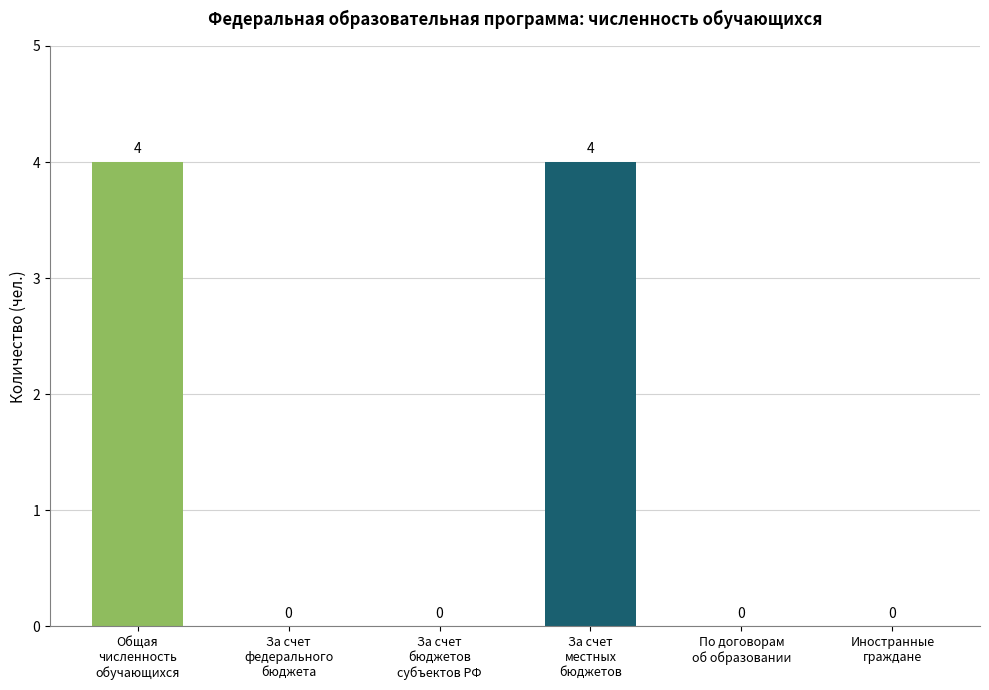

How many values are between 0 and 4?

6